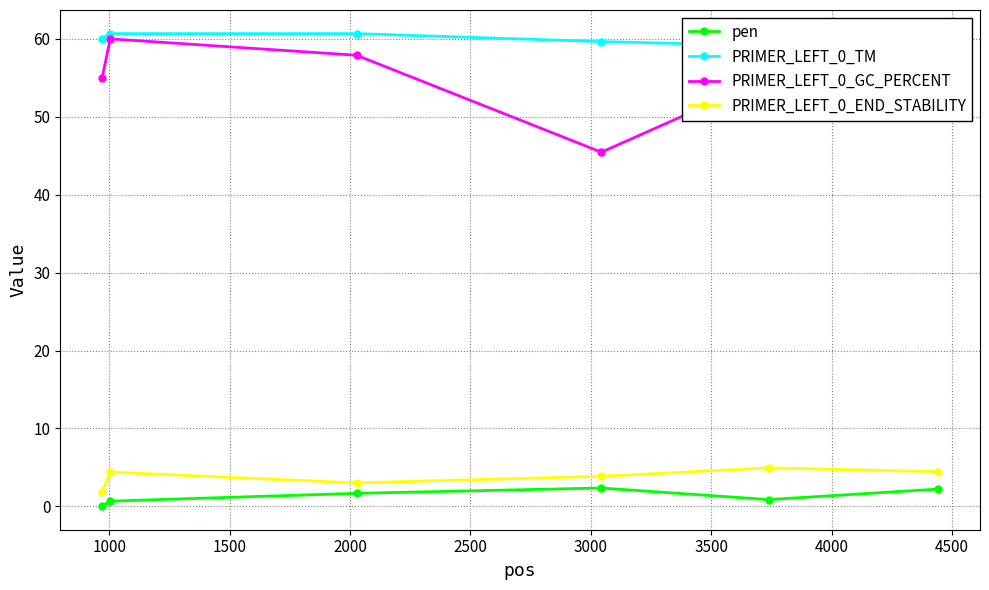

True or false: pen and PRIMER_LEFT_0_END_STABILITY cross at least once.

False